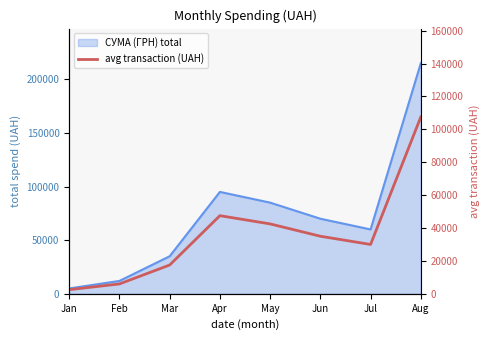

How many interior local peaks (higher than both neighbors) does the data have?

1